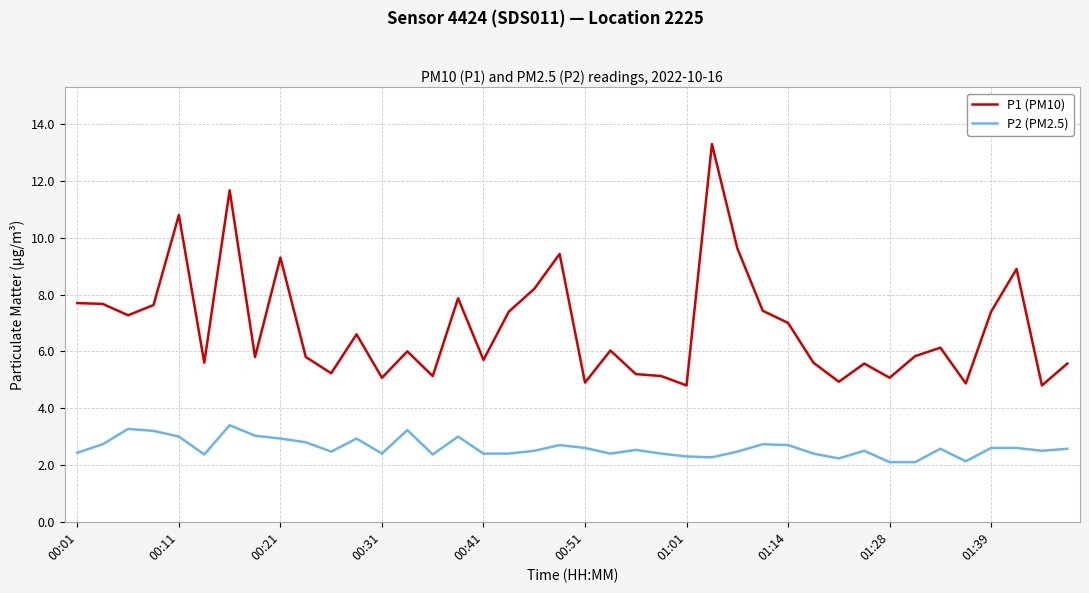

True or false: P1 (PM10) and P2 (PM2.5) intersect in this chart.

False